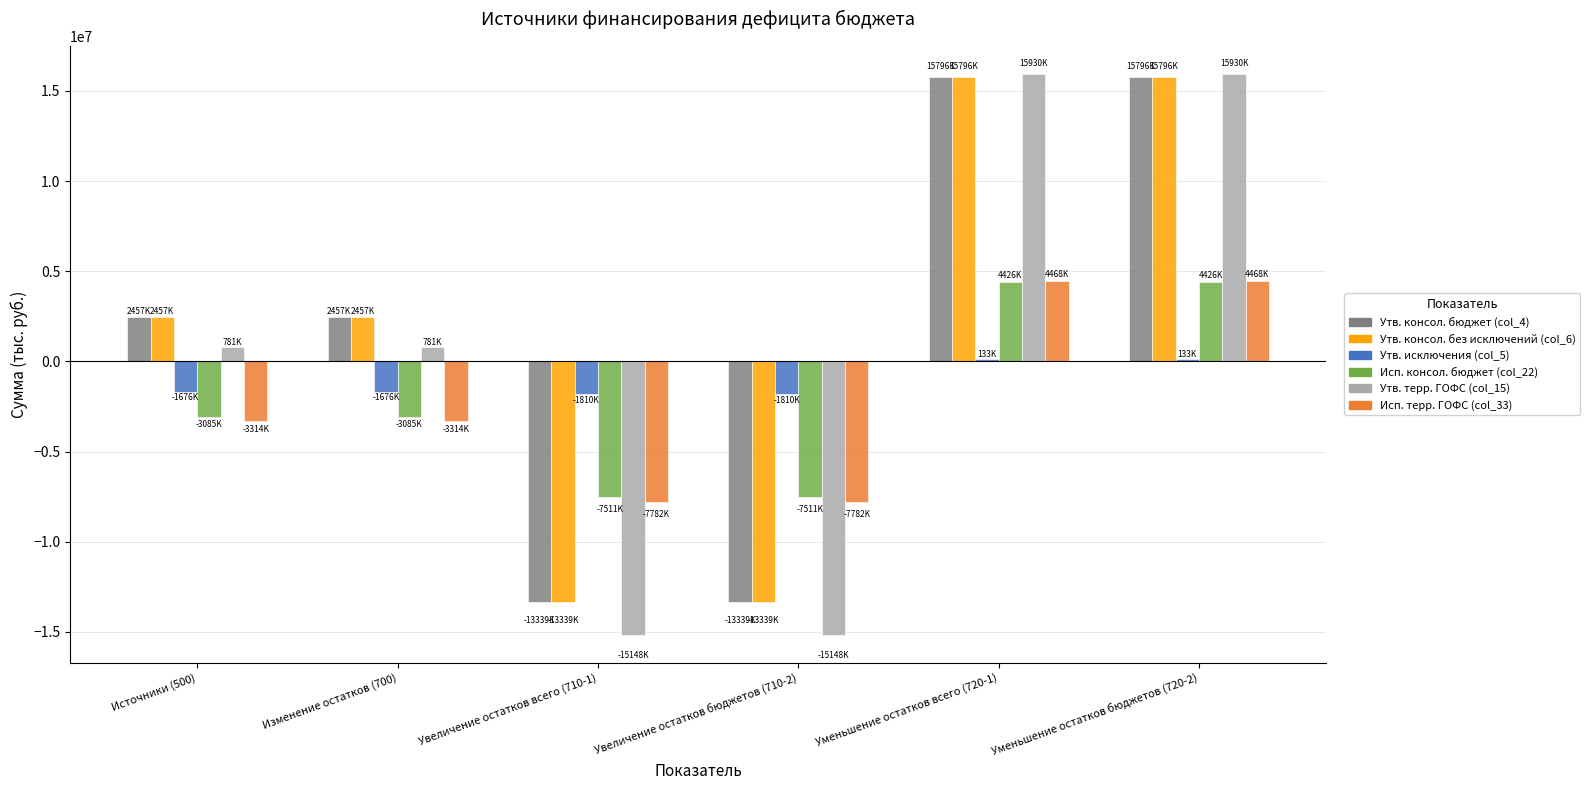

What is the average value of the Утв. терр. ГОФС (col_15) series?

520733.3